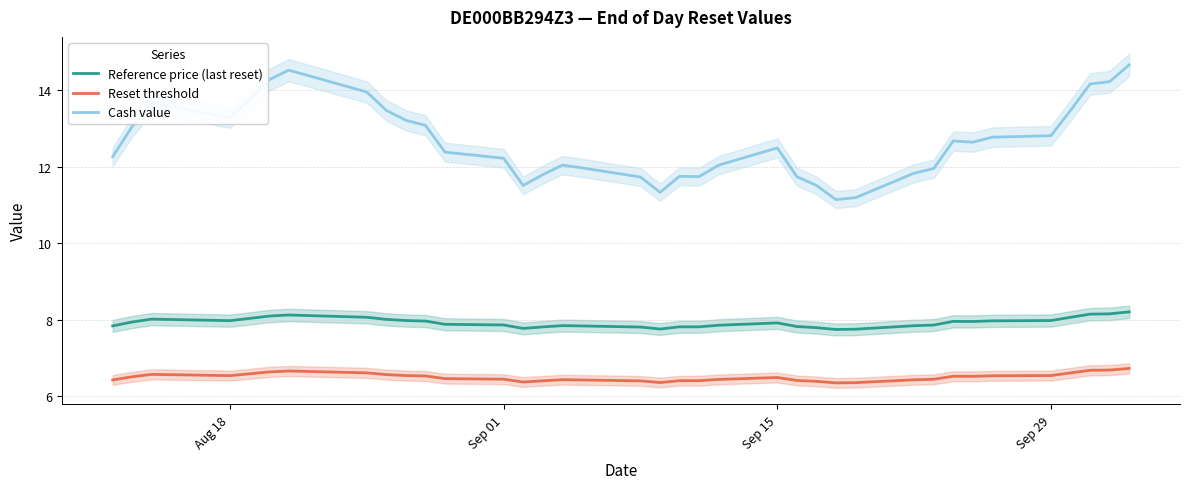

True or false: Reference price (last reset) has a value of 12.3 at Sep 01.

False